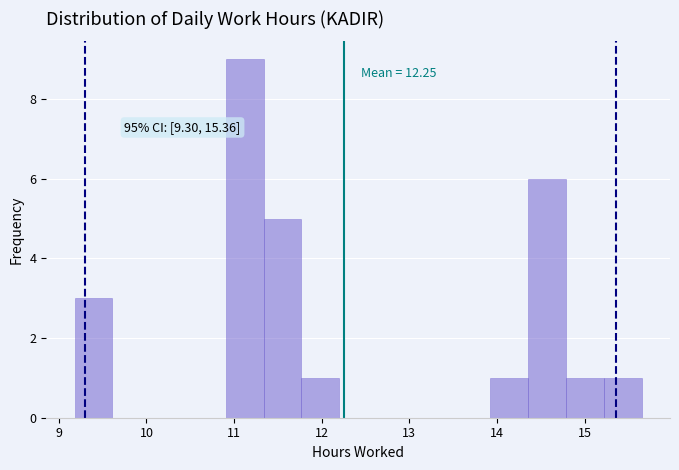

Which range on the x-axis has the tallest bar?

10.9 to 11.3